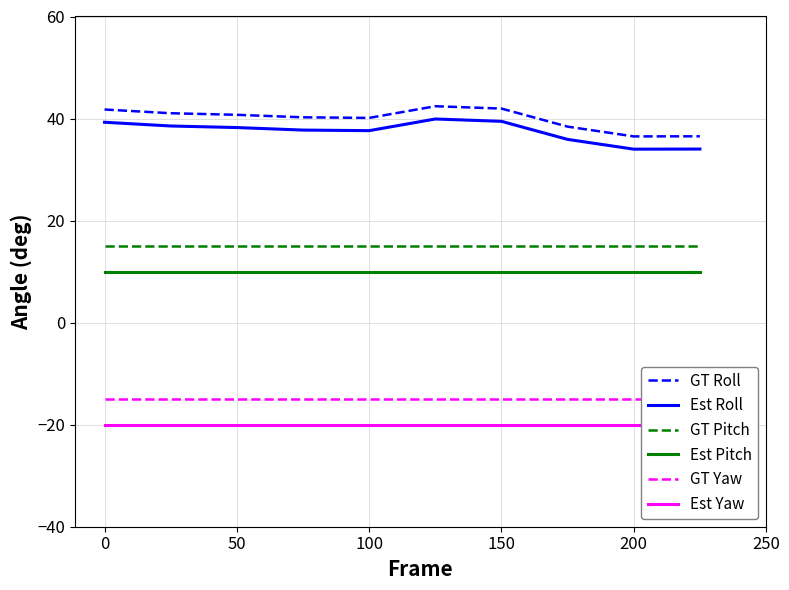

At how many categories does at least one series exceed -9?

10